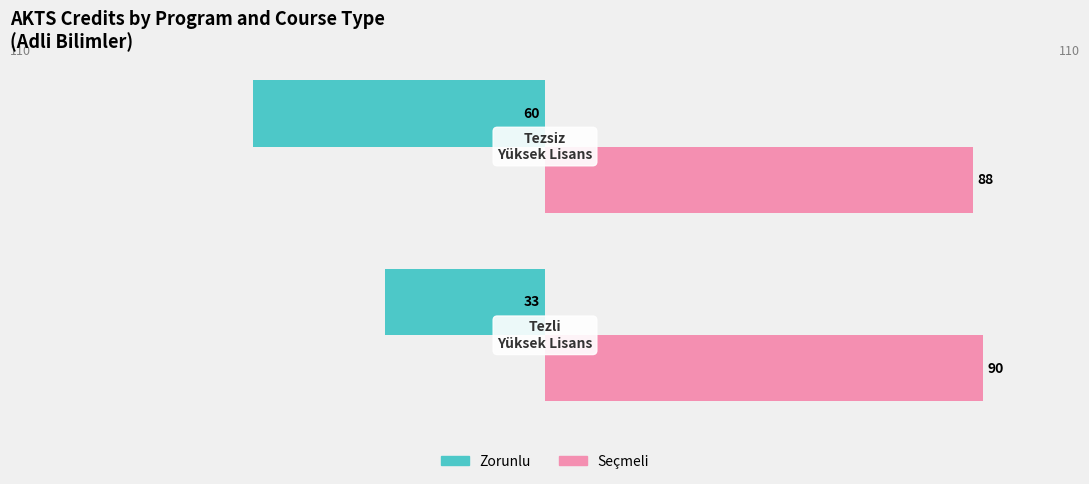

Which series has the largest total across all categories?

Seçmeli